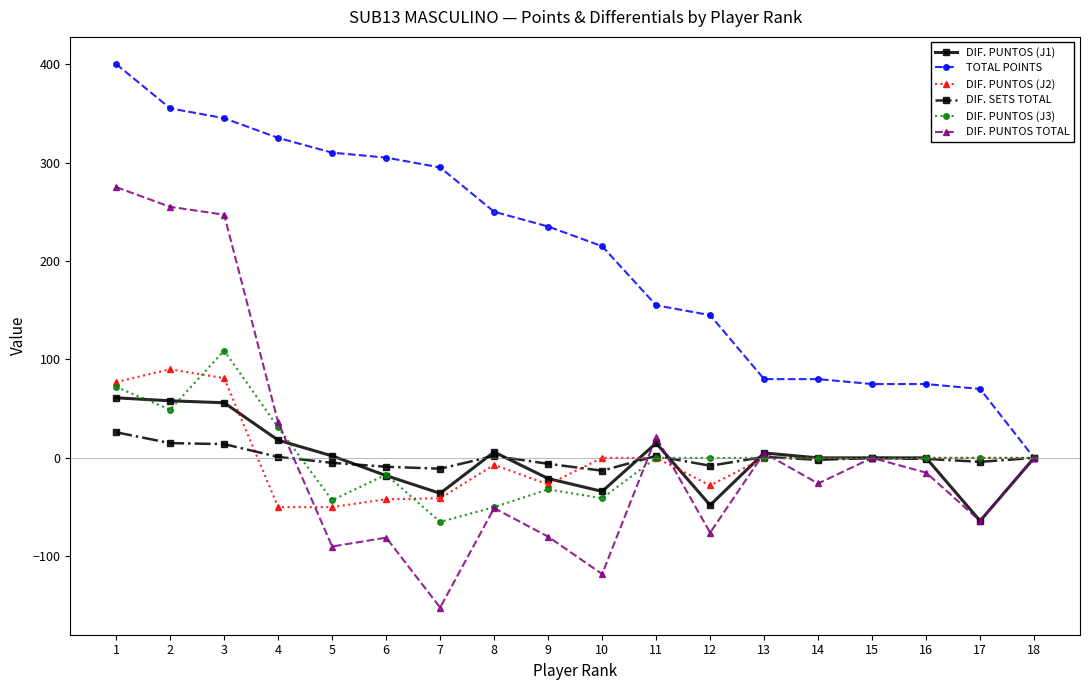

Count the number of data series in this chart.

6